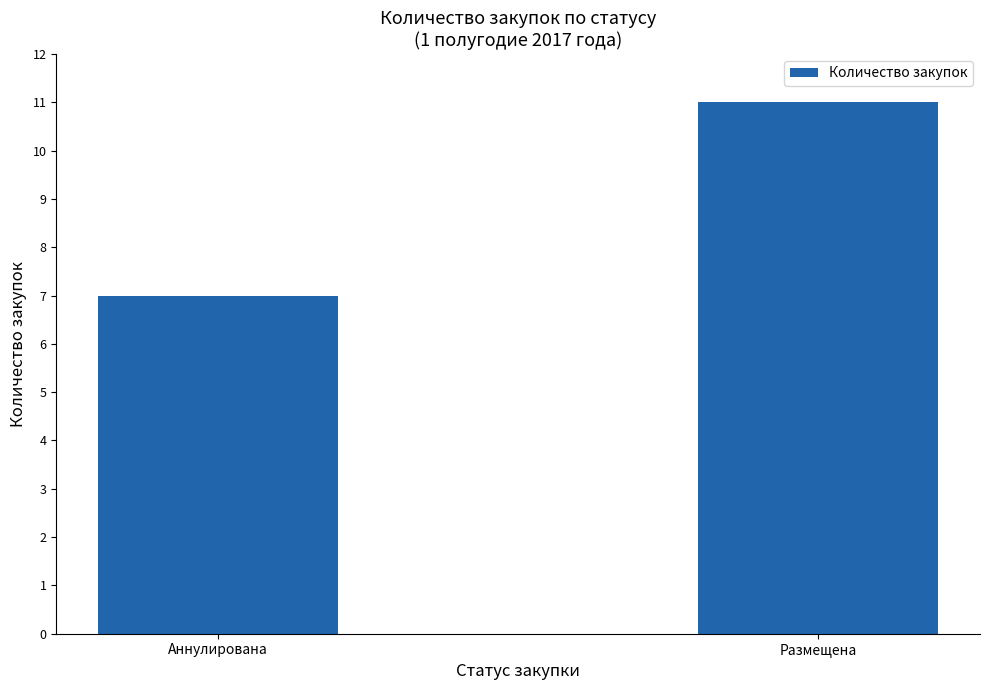

Which label corresponds to the largest value in the chart?

Размещена